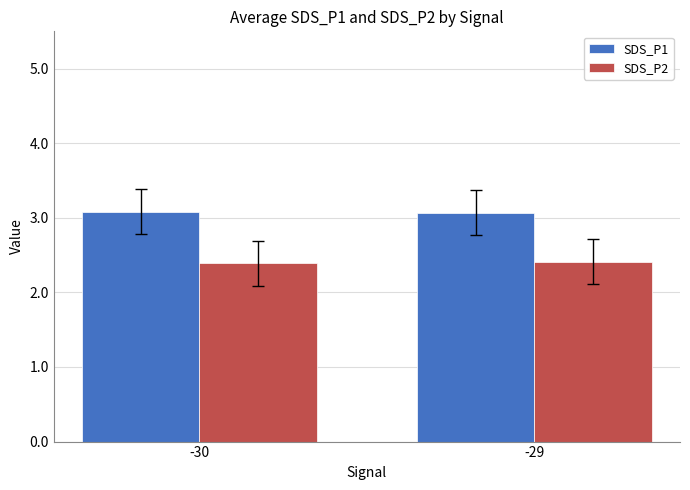

Rank the series at -29 from lowest to highest value.

SDS_P2, SDS_P1